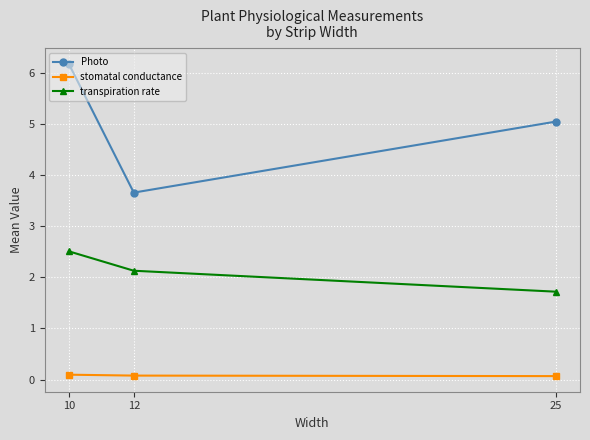

What is the lowest value of the Photo series?

3.7